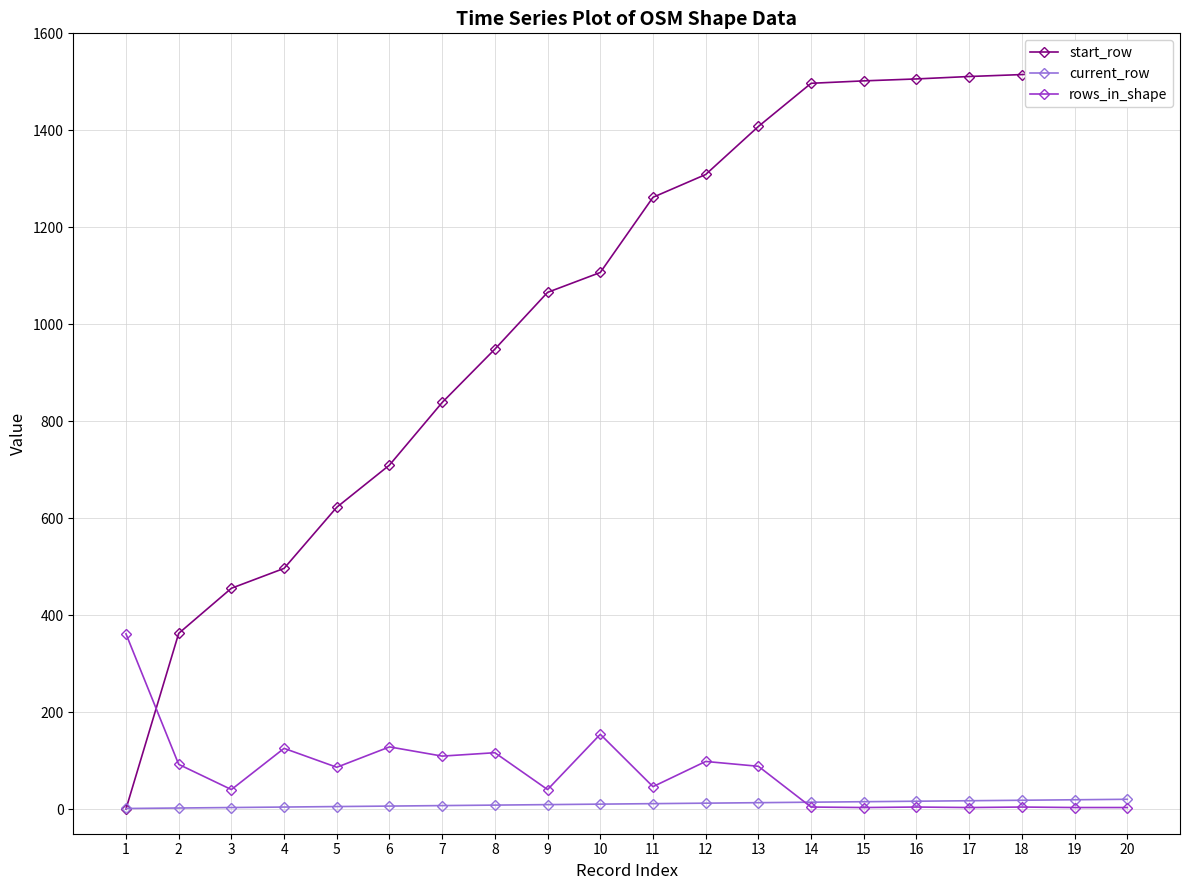

The current_row series shows 21 at 20. True or false?

True